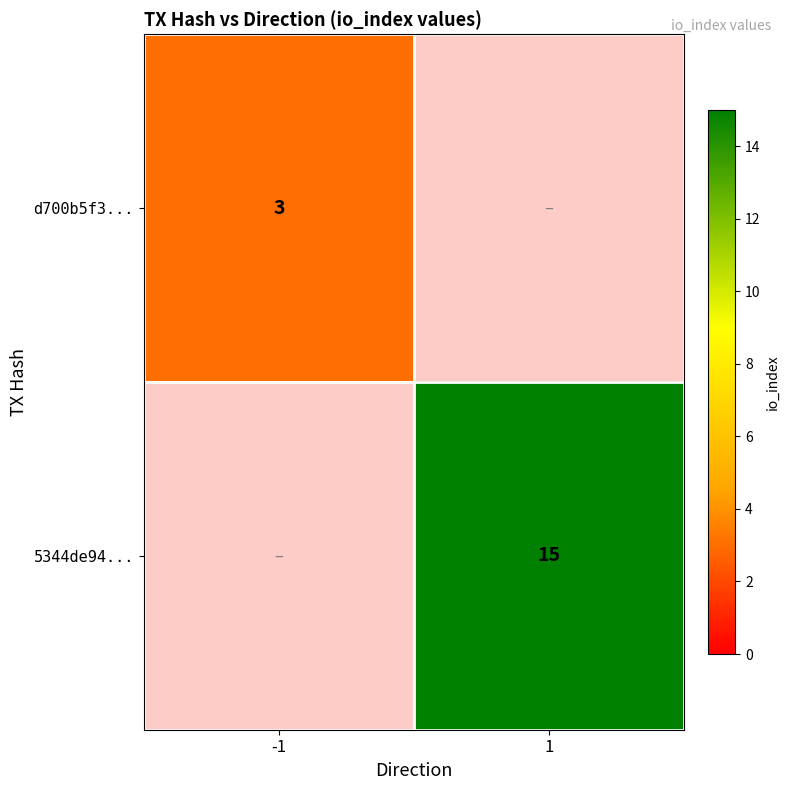

The value of 5344de94... at 1 is 8. True or false?

False